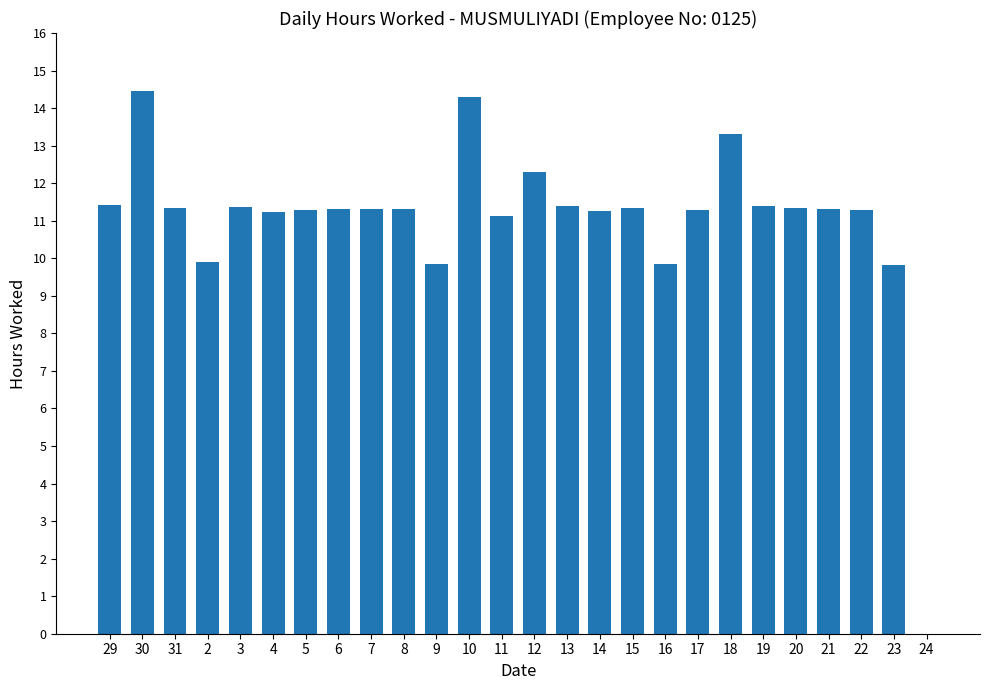

How many series are shown in this chart?

1